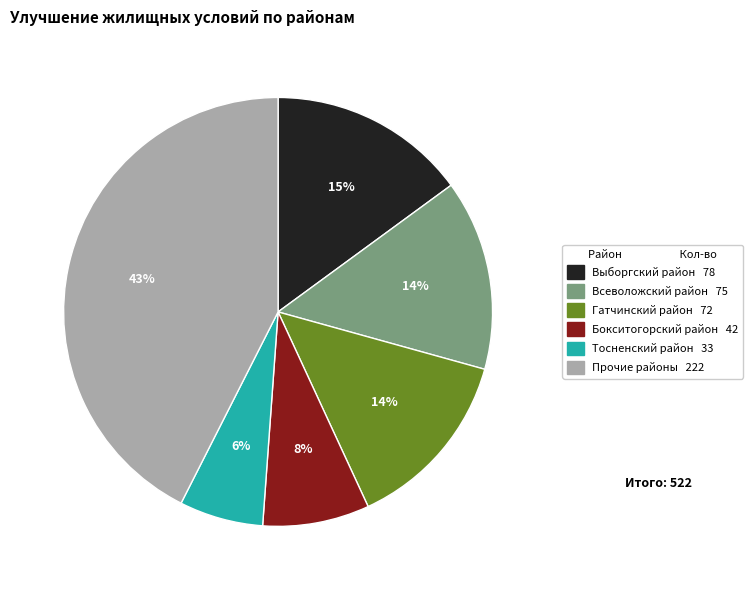

Is there a majority slice in this chart?

No